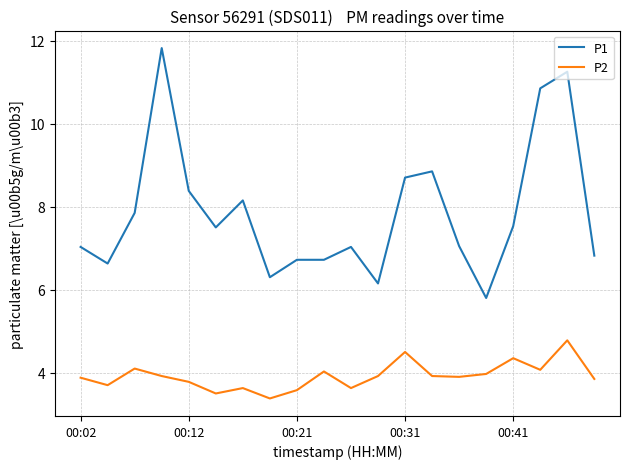

Which series has the largest total across all categories?

P1